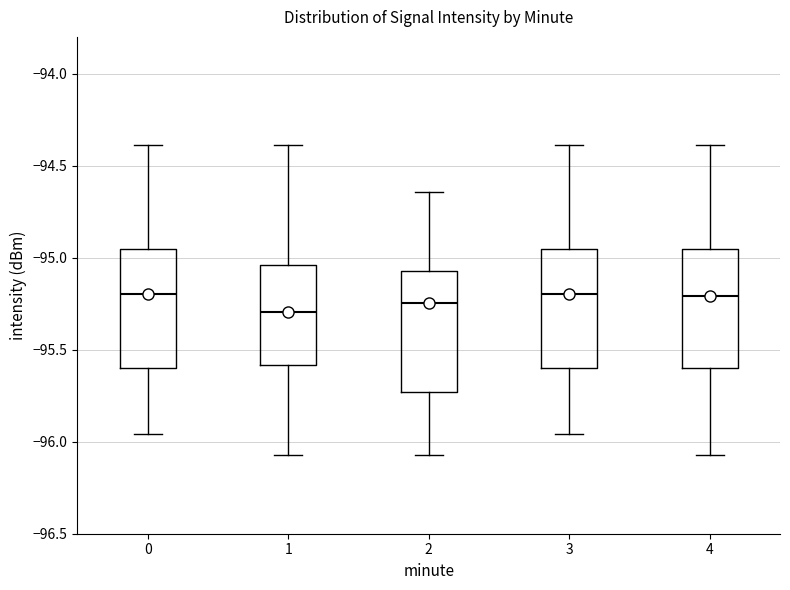

Where is the upper edge of the box at x = 3 on the y-axis? The values are not printed on the chart, so give them approximately, as read against the axis.

-94.95